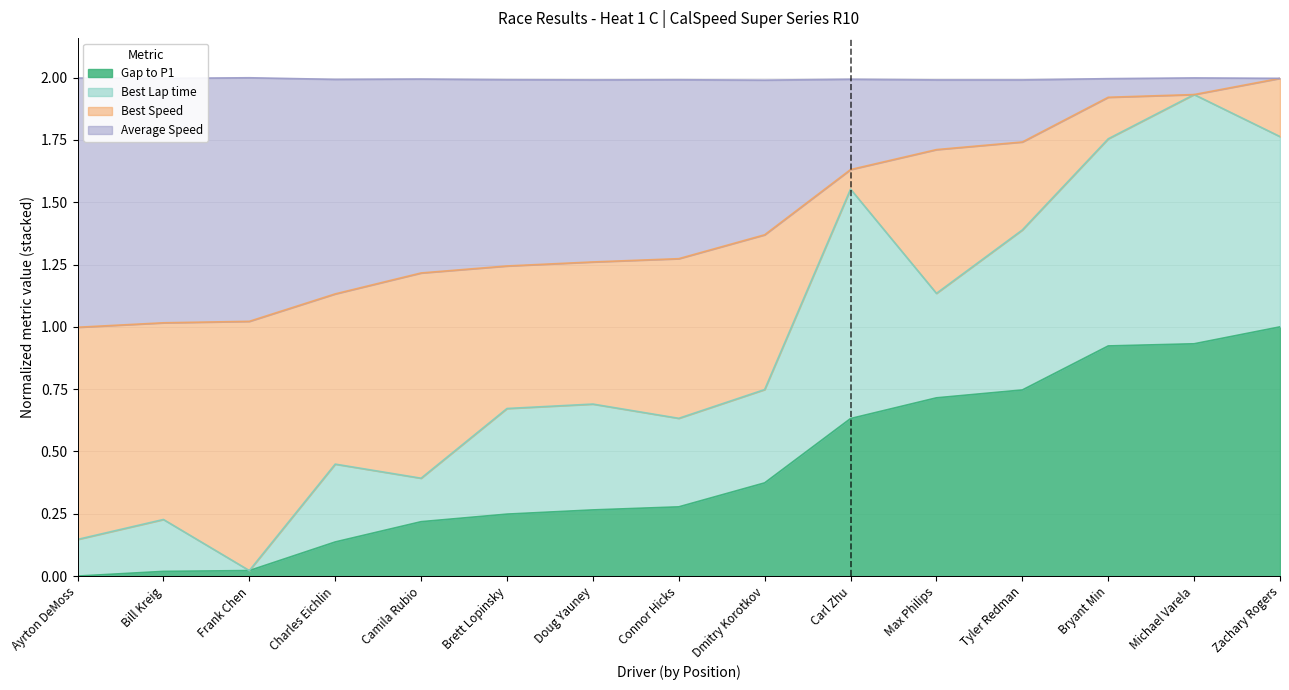

Where is Average Speed nearest to the value 1?

Ayrton DeMoss